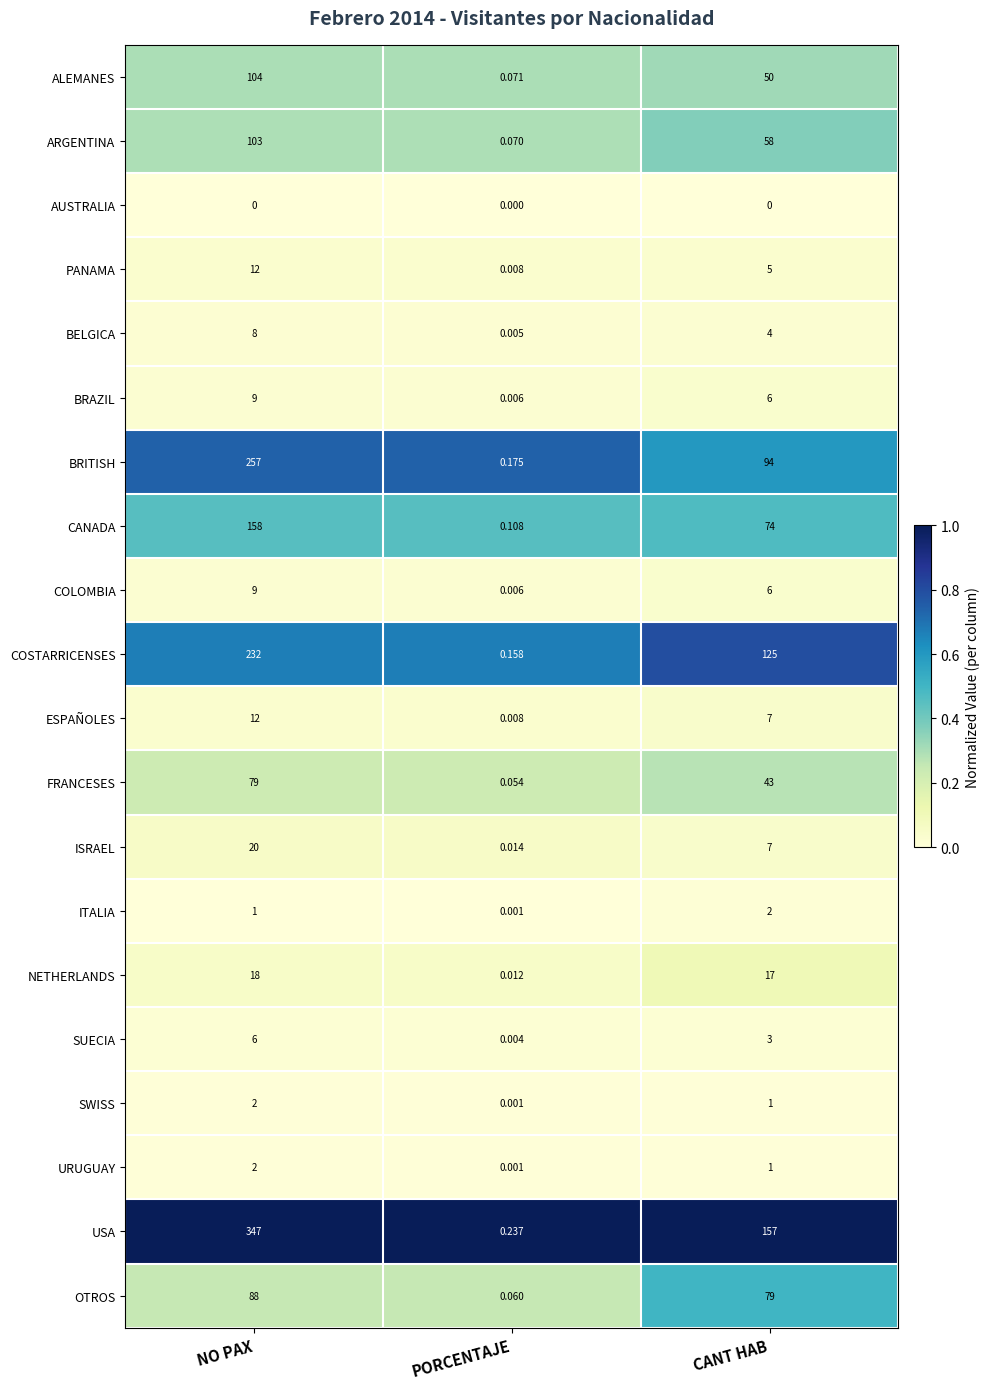

Between PORCENTAJE and CANT HAB, which series saw the biggest shift?

USA